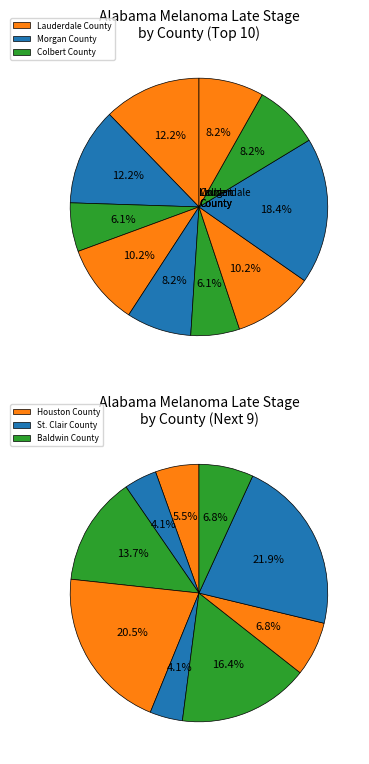

Does Cullman County account for over 50% of the chart?

No